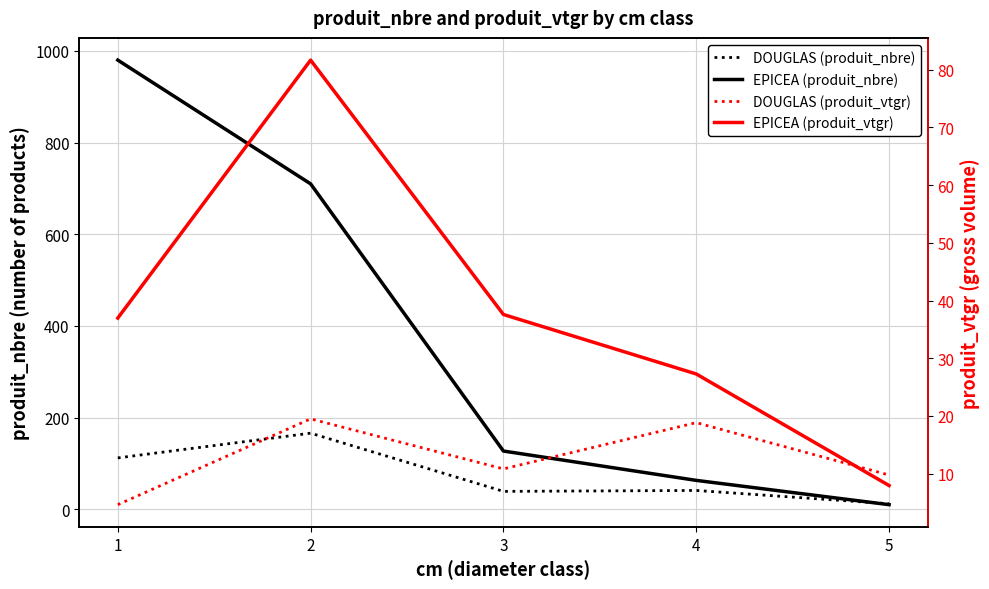

How many values in the EPICEA (produit_nbre) series exceed 127?

2